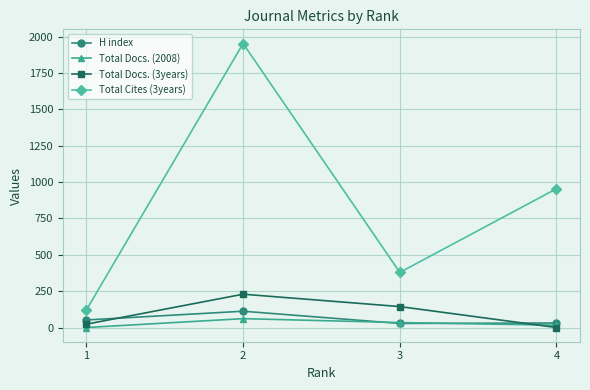

Which series has the largest range (max minus min)?

Total Cites (3years)